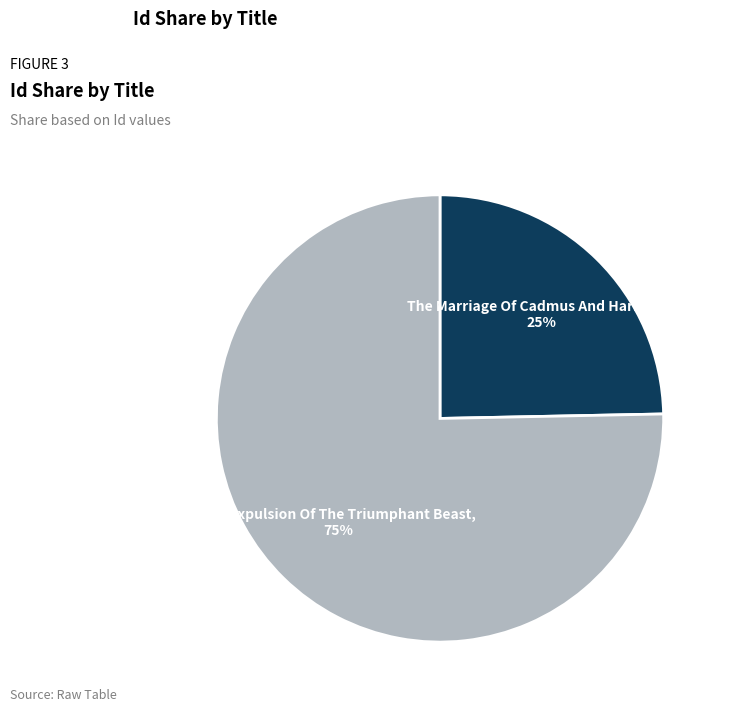

Which slice is the largest?

The Expulsion Of The Triumphant Beast